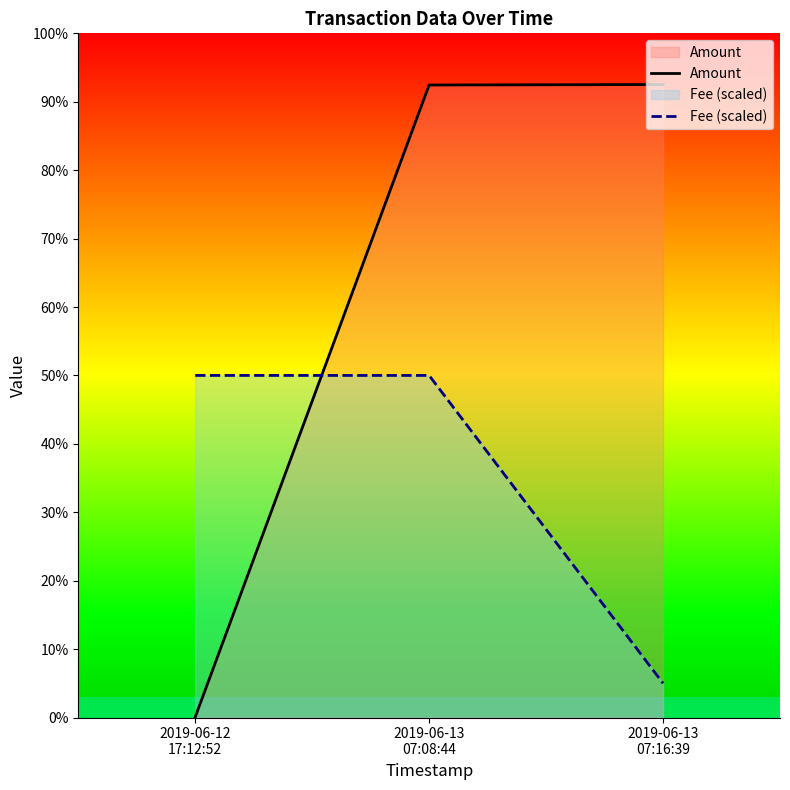

Does the chart display data point markers on the line(s)?

No